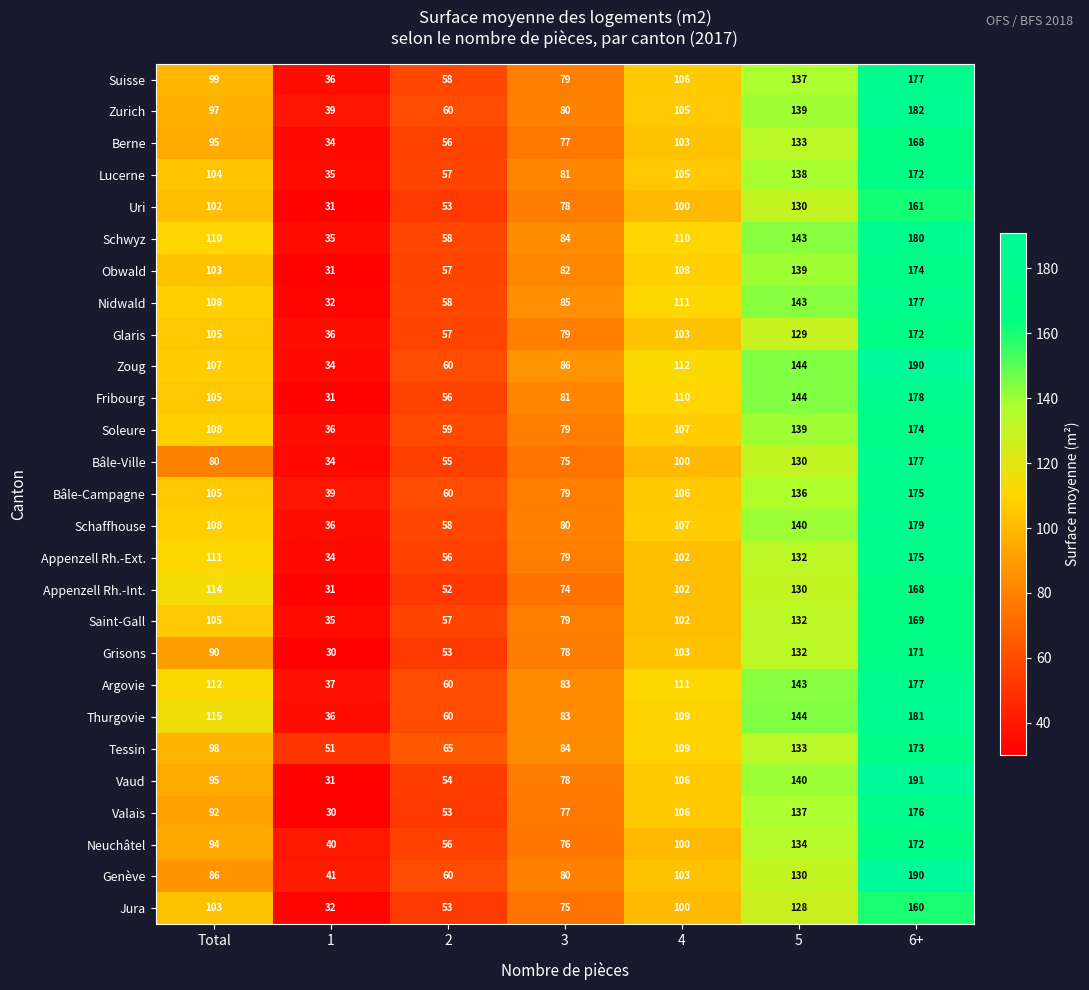

How many Zoug values are between 60 and 144?

5